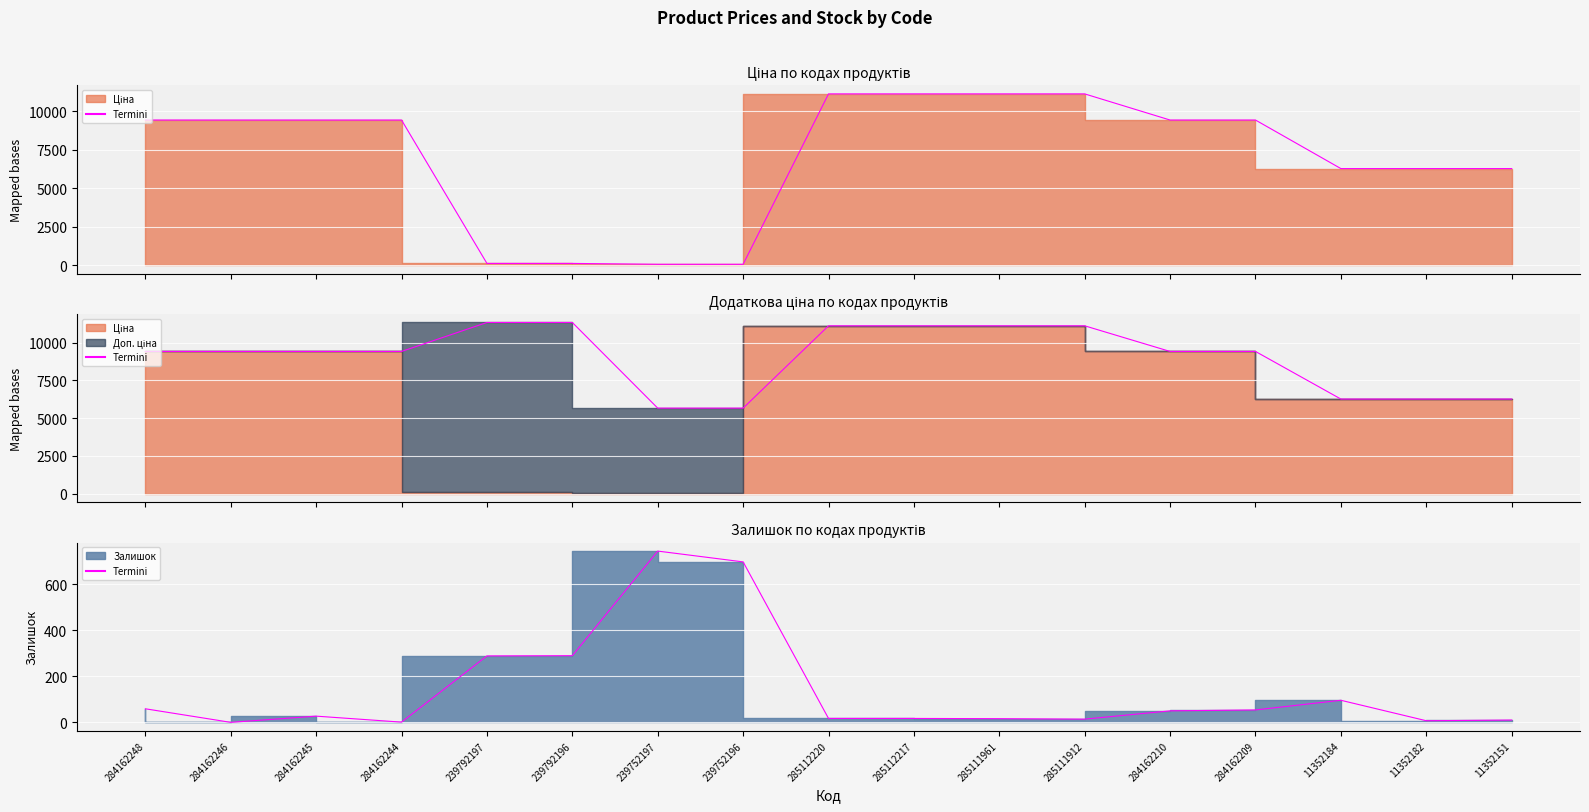

Is it true that the value at 284162210 is 50?

True